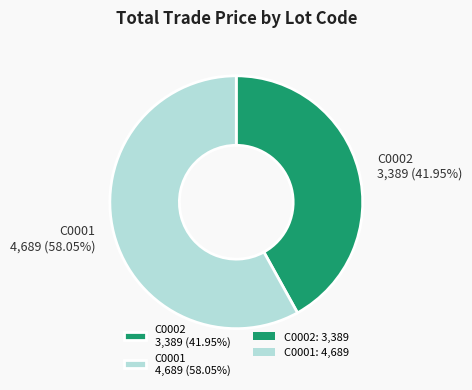

Is the sum of C0002 and C0001 greater than half?

Yes